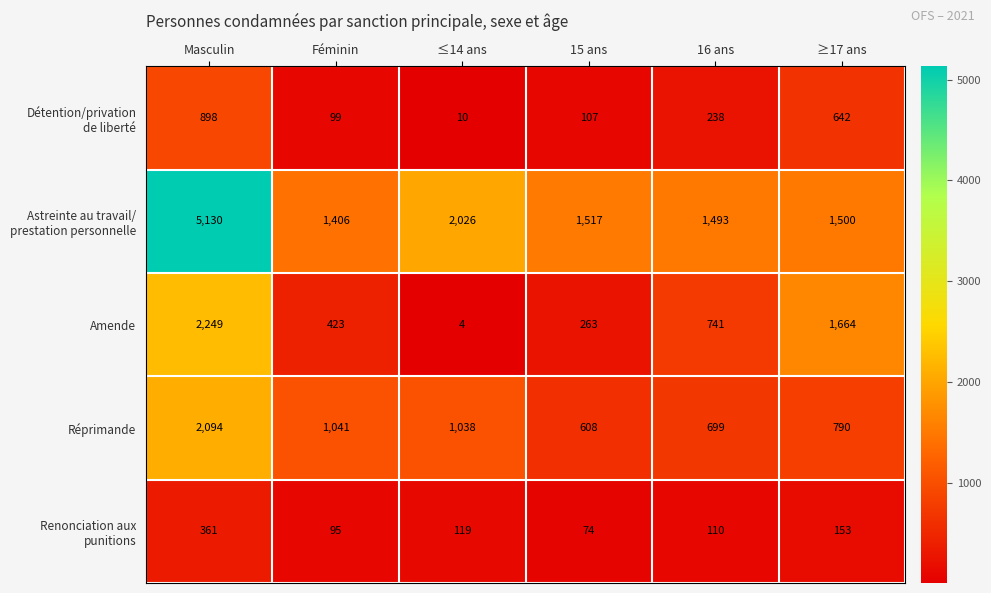

Read the Amende value at ≥17 ans, to the nearest 10.

1660